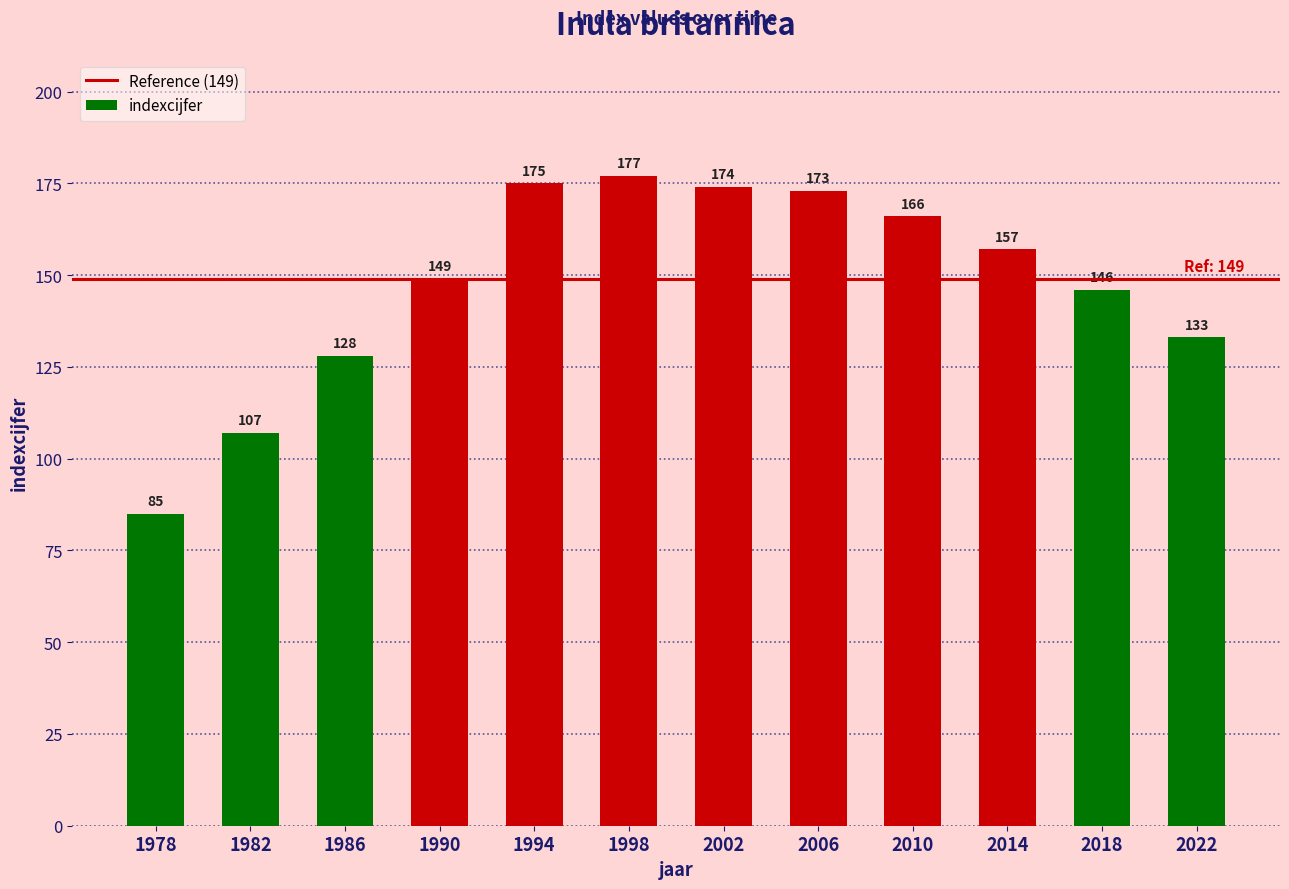

What is the sum of all values?

1770